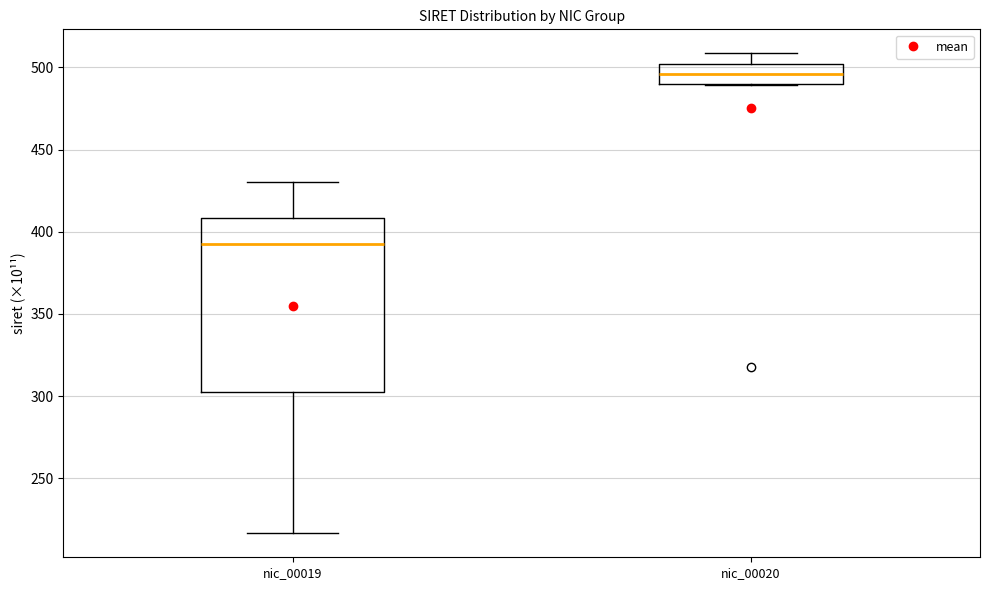

Reading left to right, read every box against the y-axis: the position of its median line, the range the box covers, and the ends of its whiskers. The values are not printed on the chart, so give them approximately, as read against the axis.

nic_00019: median 390, box 305 to 410, whiskers 215 to 430
nic_00020: median 495, box 490 to 500, whiskers 490 to 510